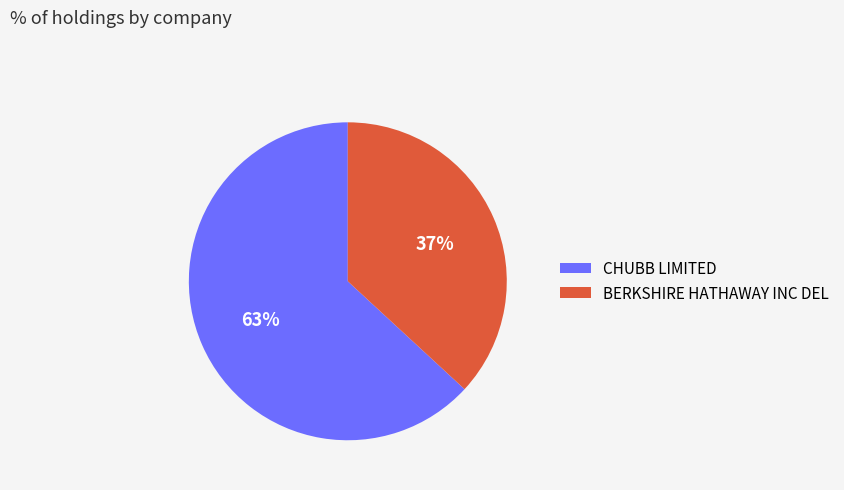

Between BERKSHIRE HATHAWAY INC DEL and CHUBB LIMITED, which is larger?

CHUBB LIMITED